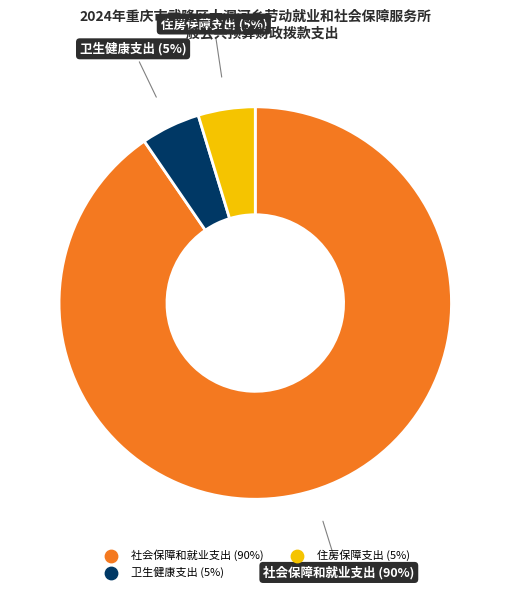

What is the largest slice in the pie chart?

社会保障和就业支出